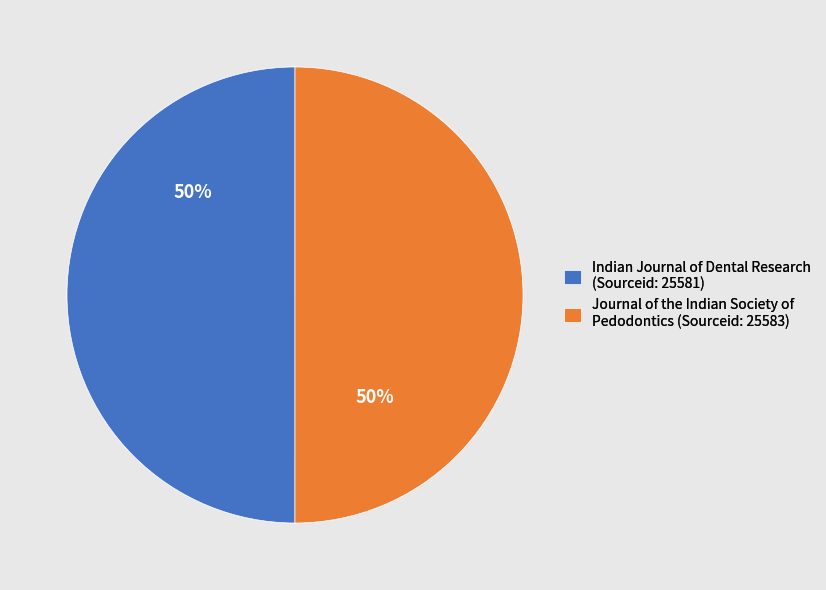

Approximately how many times larger is the value at Journal of the Indian Society of Pedodontics (Sourceid: 25583) compared to Indian Journal of Dental Research (Sourceid: 25581)?

1.0